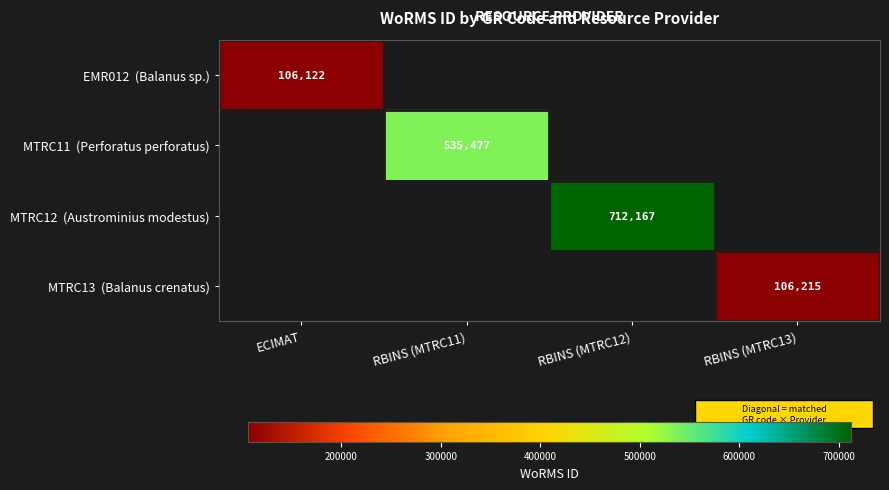

Which series has the widest spread of values?

MTRC12 (Austrominius modestus)